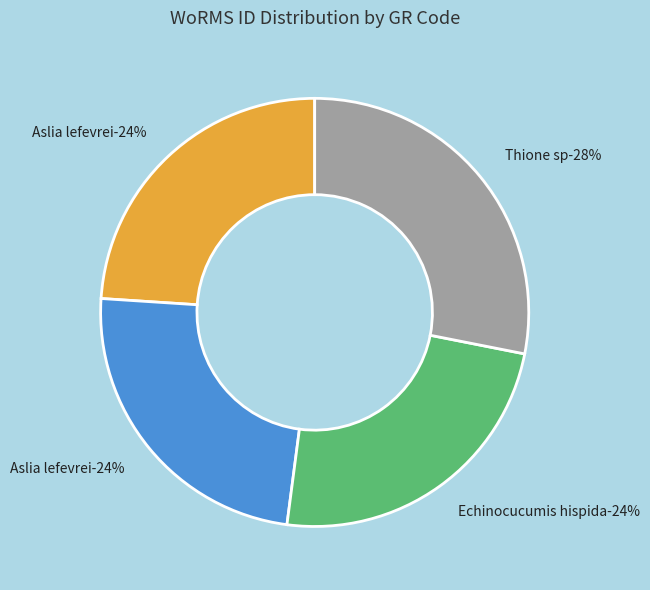

How many segments does this pie chart have?

4